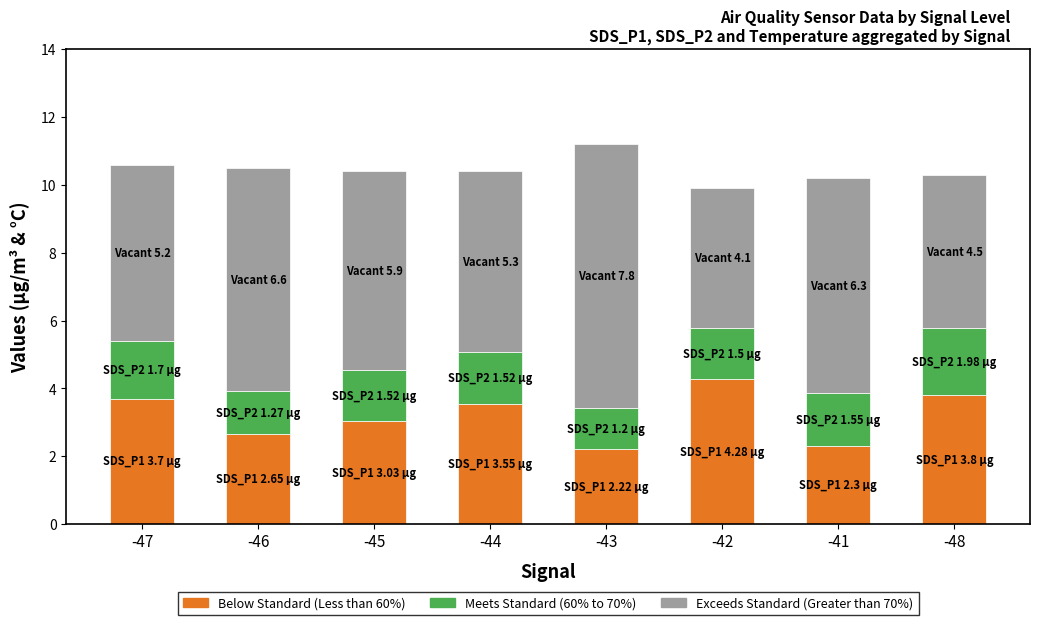

The value of Below Standard (Less than 60%) at -47 is 3.7. True or false?

True